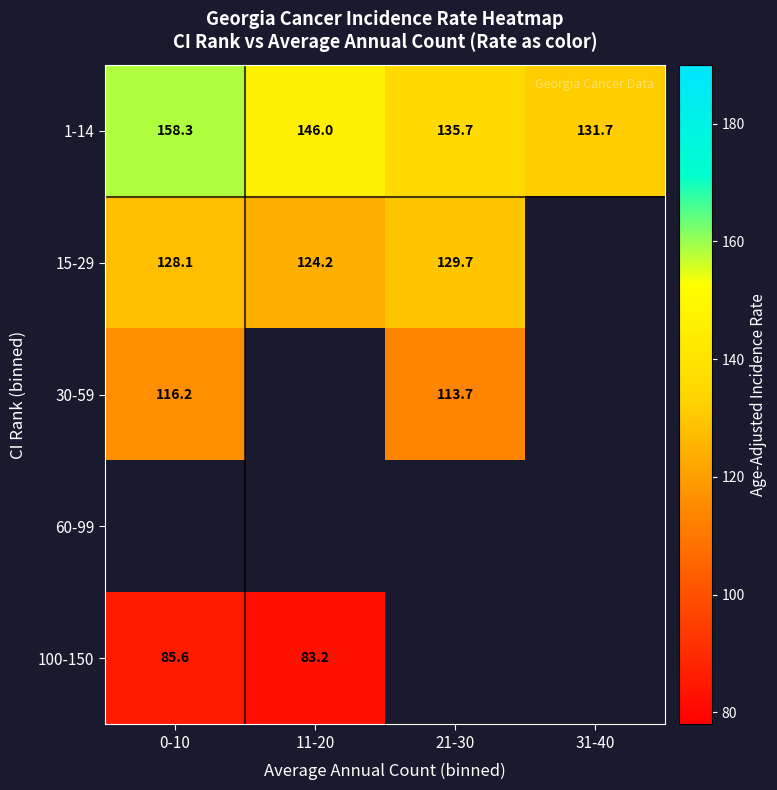

At how many categories does at least one series exceed 118?

4